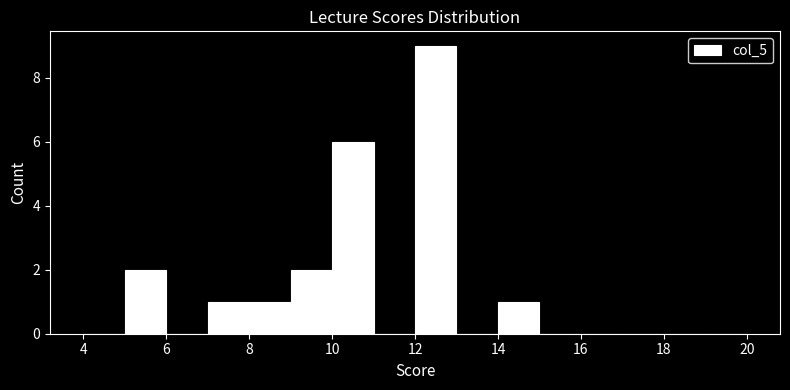

How tall is the bar that spans 14 to 15 on the x-axis? The values are not printed on the chart, so give them approximately, as read against the axis.

1